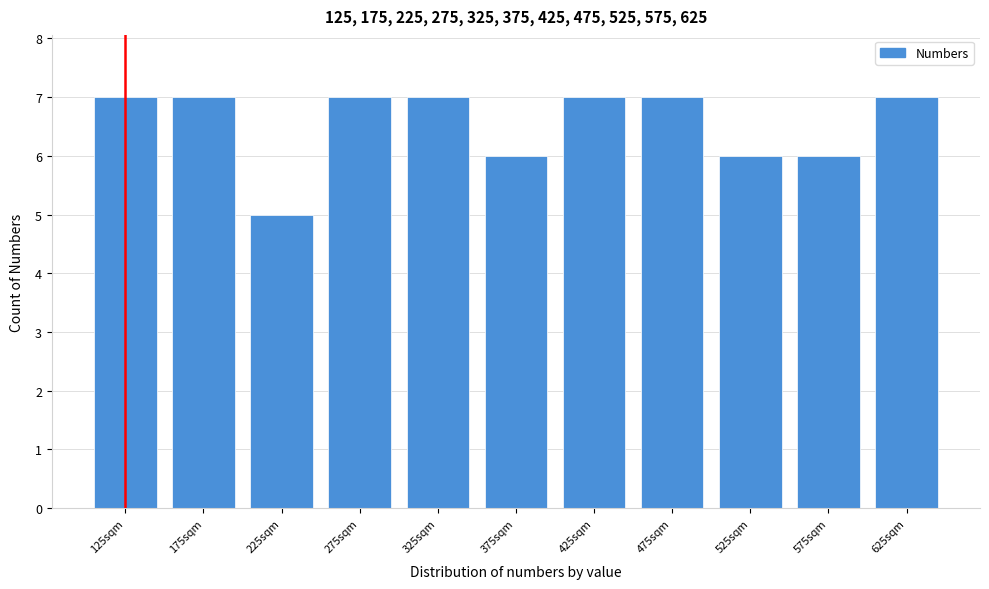

Reading left to right, what are all the values shown in this chart?

7	7	5	7	7	6	7	7	6	6	7